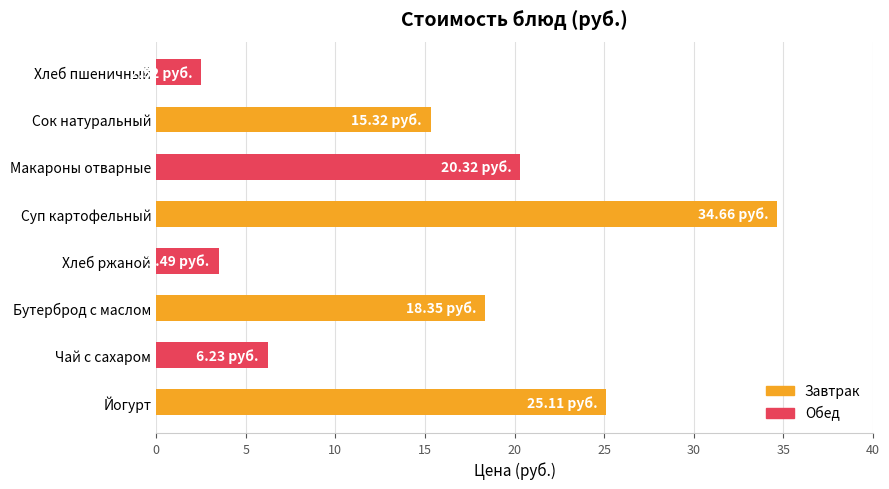

What is the sum of all values?

126.0